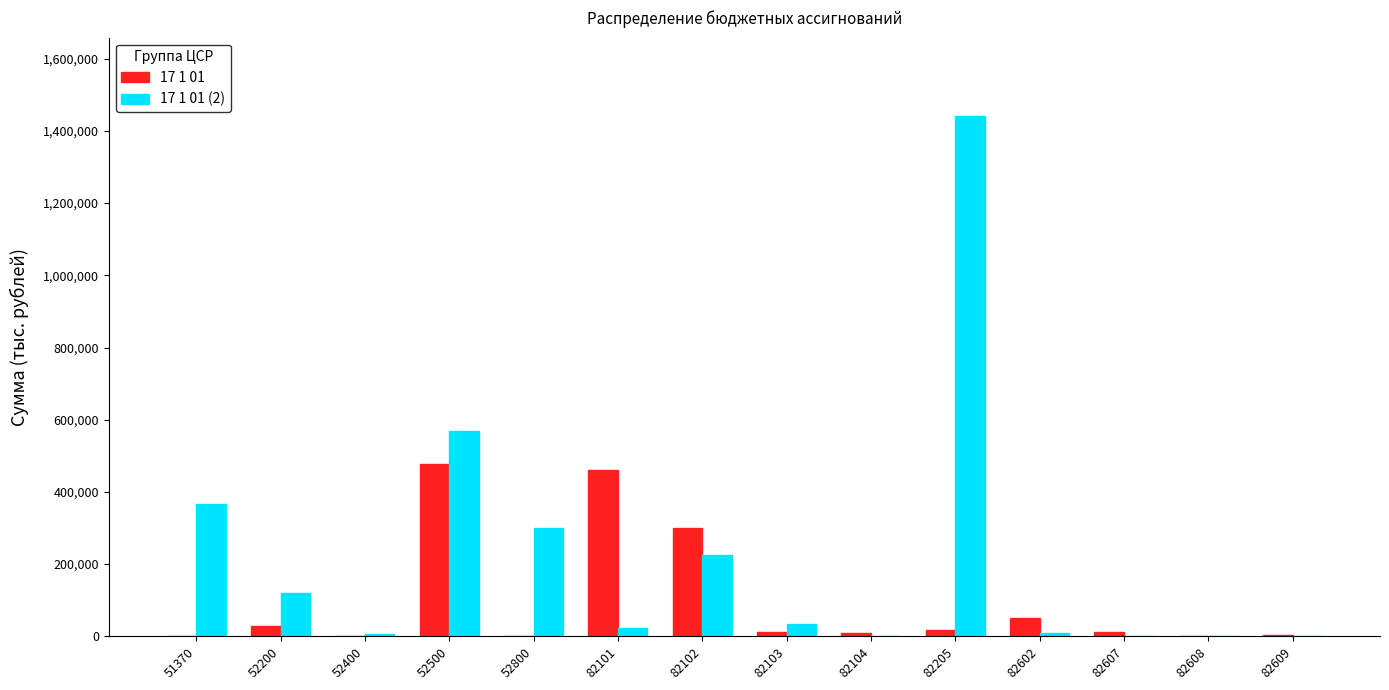

What is the sum of all 17 1 01 (2) values?

3098790.7